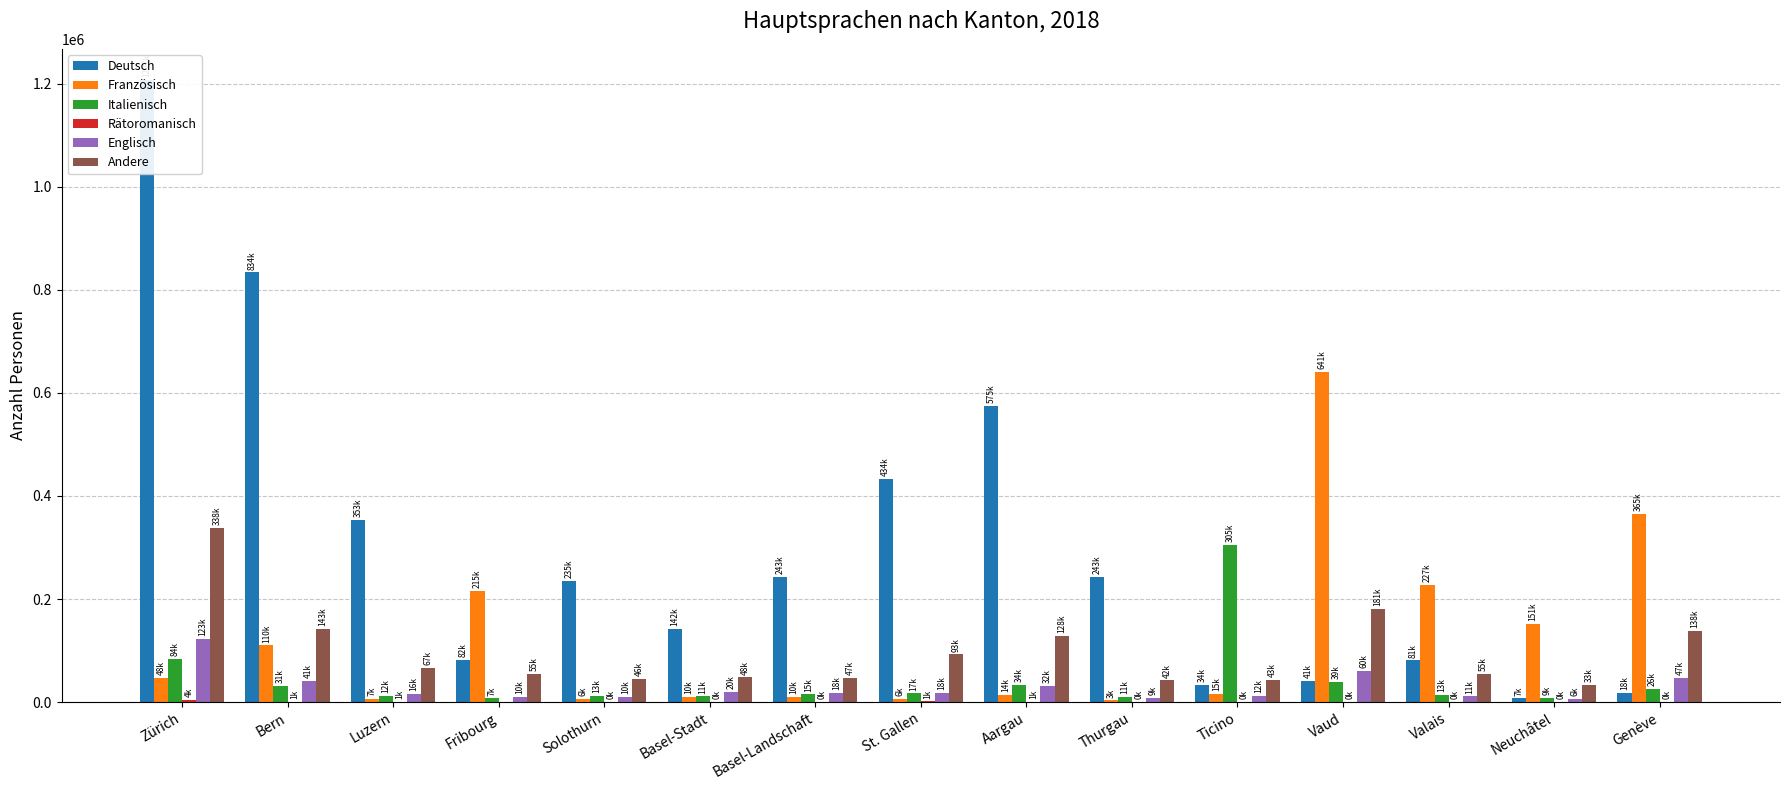

How many data points in Französisch are above 15330?

8